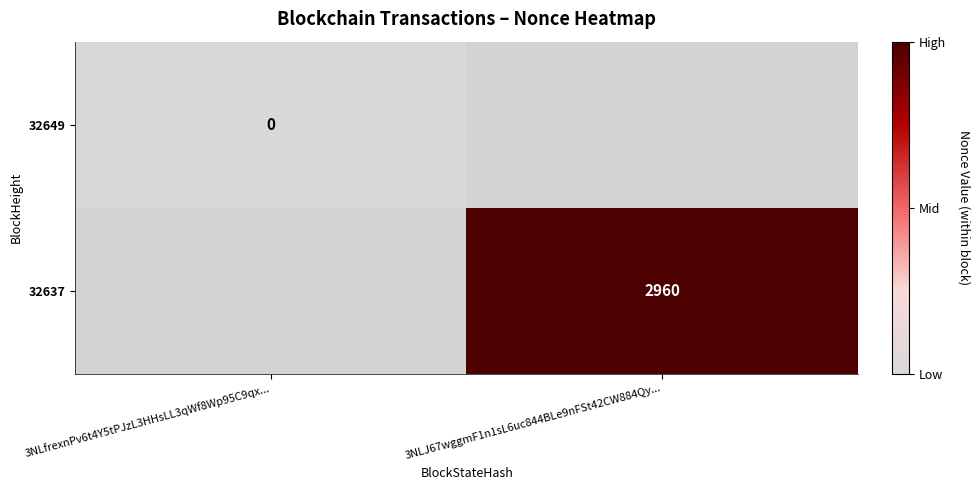

Is it true that 32637 equals 2960 at 3NLJ67wggmF1n1sL6uc844BLe9nFSt42CW884Qy...?

True